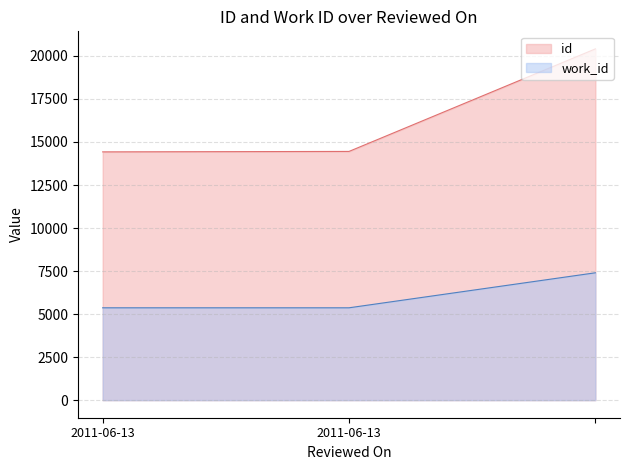

Which series has the largest total across all categories?

id